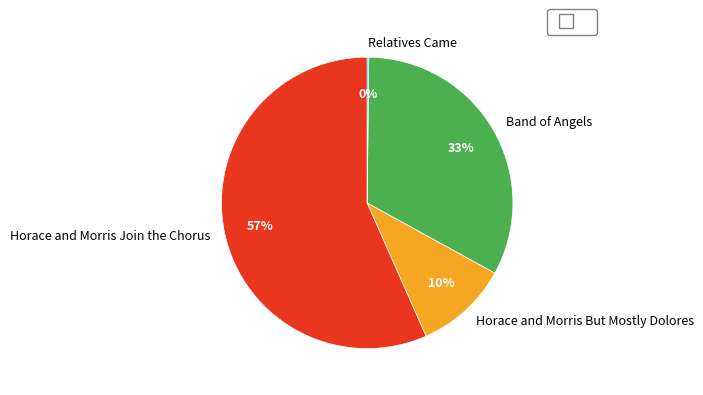

The Band of Angels slice represents 33% of the pie. True or false?

True